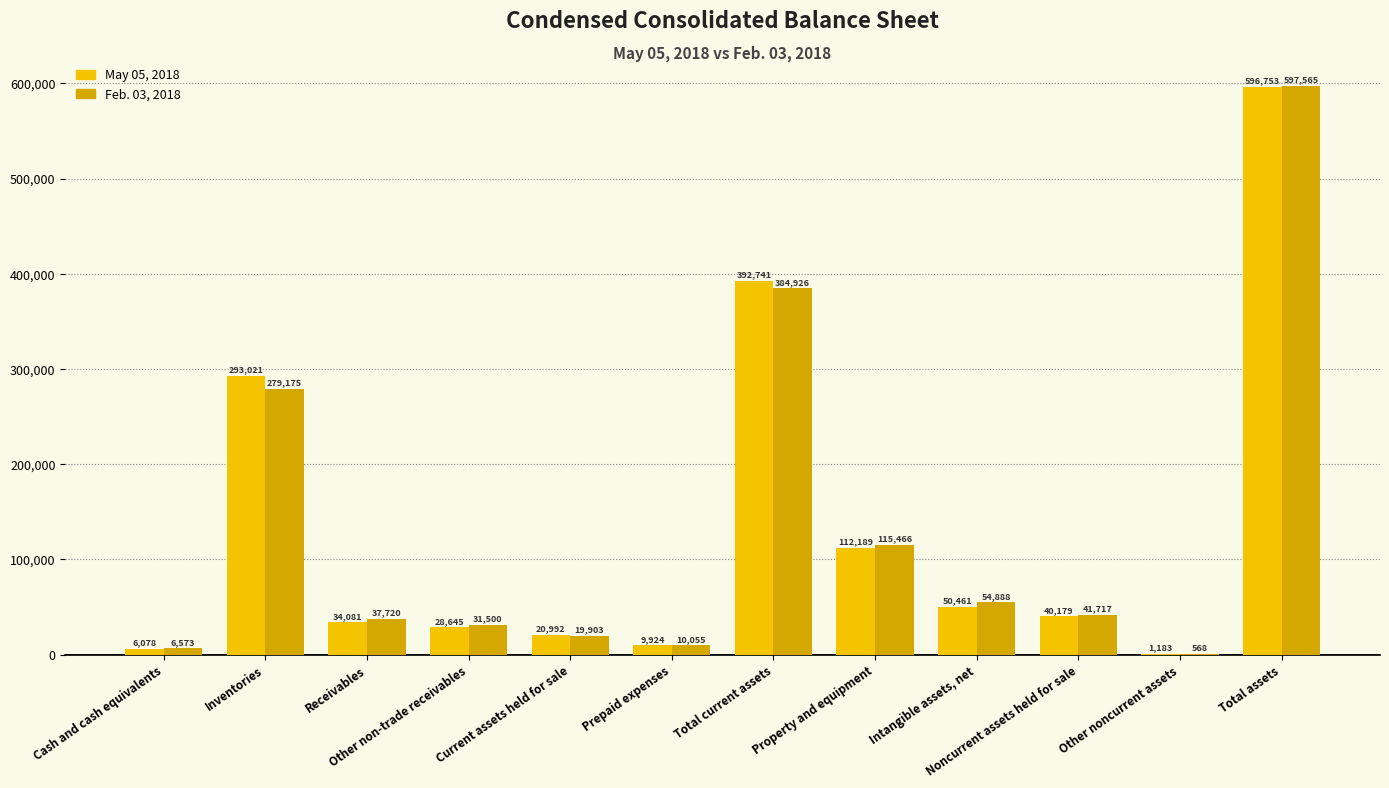

What is the maximum value shown in the chart?

597565